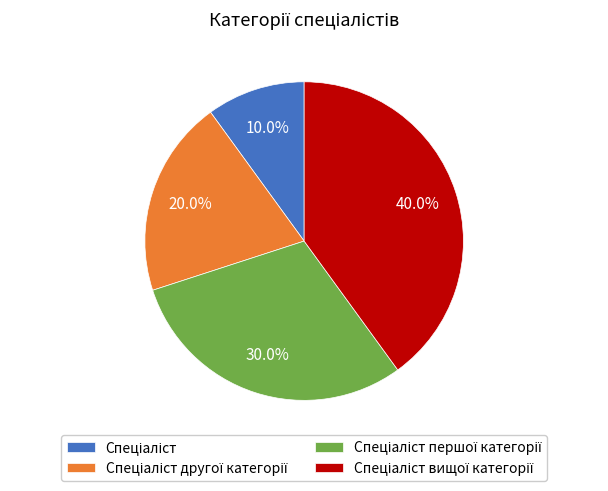

Is there a majority slice in this chart?

No